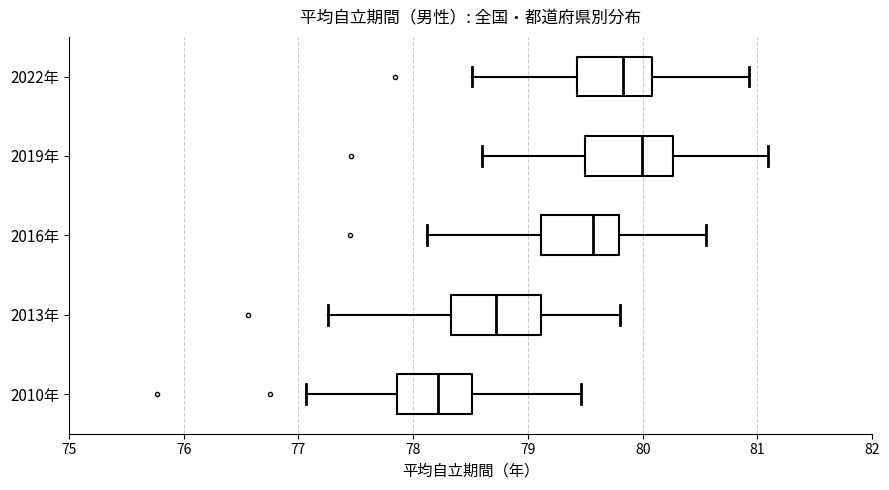

Where does the right whisker of the box for 2010年 end on the x-axis? The values are not printed on the chart, so give them approximately, as read against the axis.

79.5